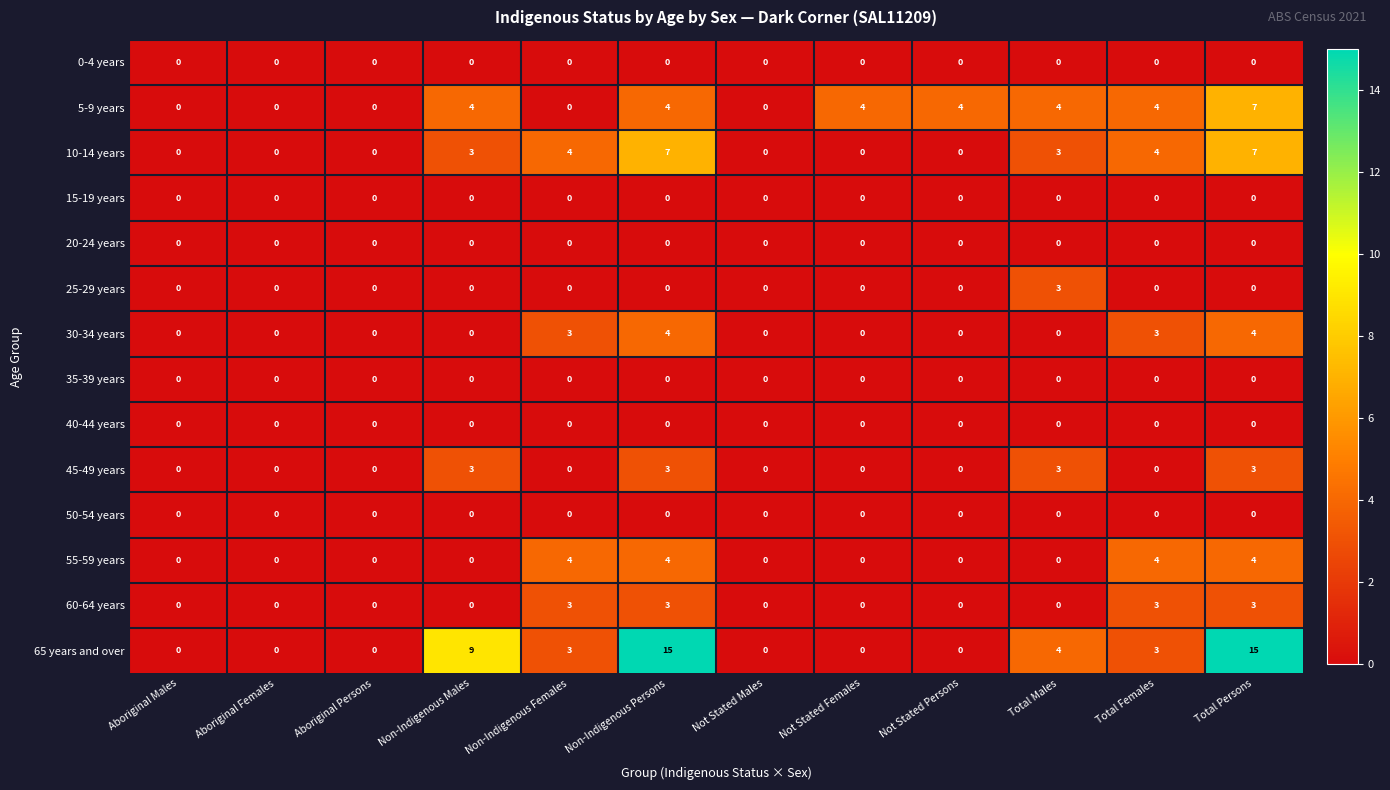

Which series has the largest total across all categories?

65 years and over